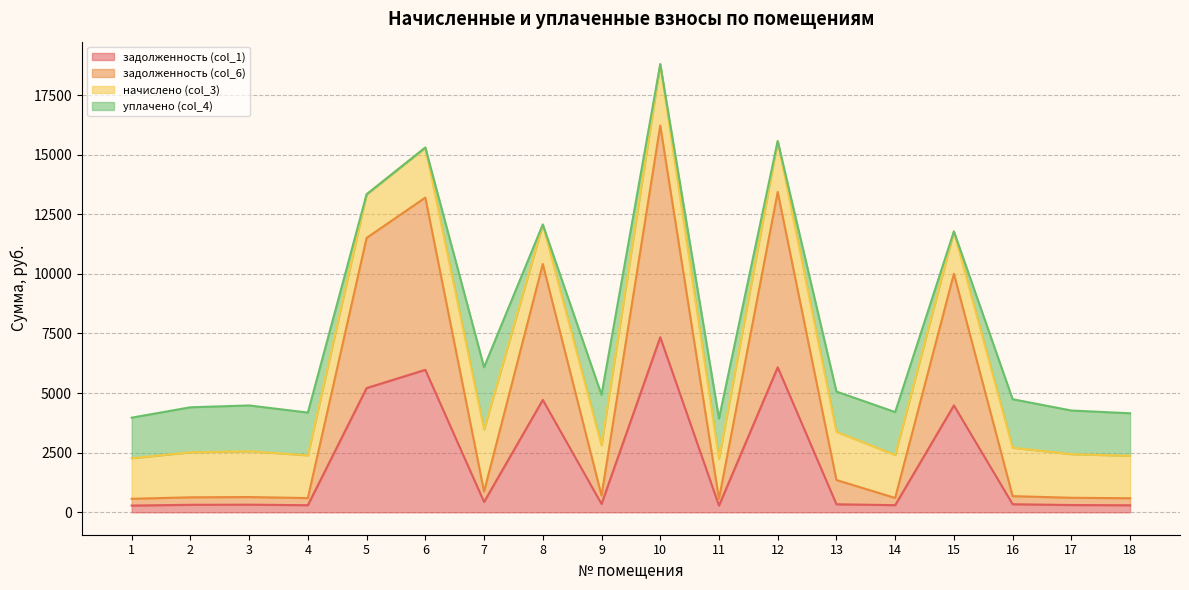

True or false: задолженность (col_6) and задолженность (col_1) cross at least once.

False